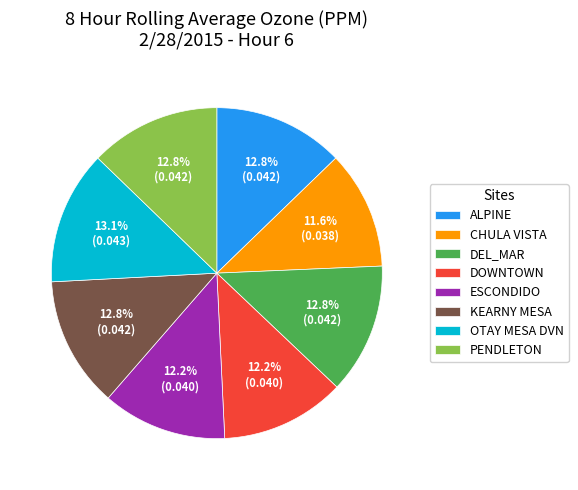

Which slice is the smallest?

CHULA VISTA